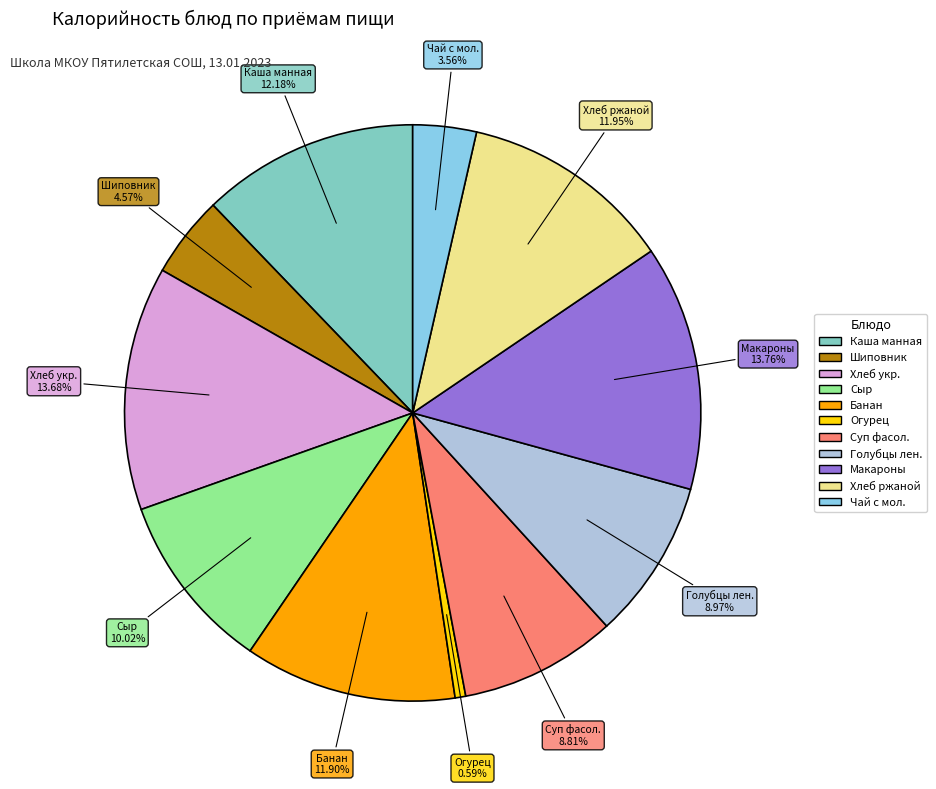

Is there any slice that represents more than half of the pie?

No